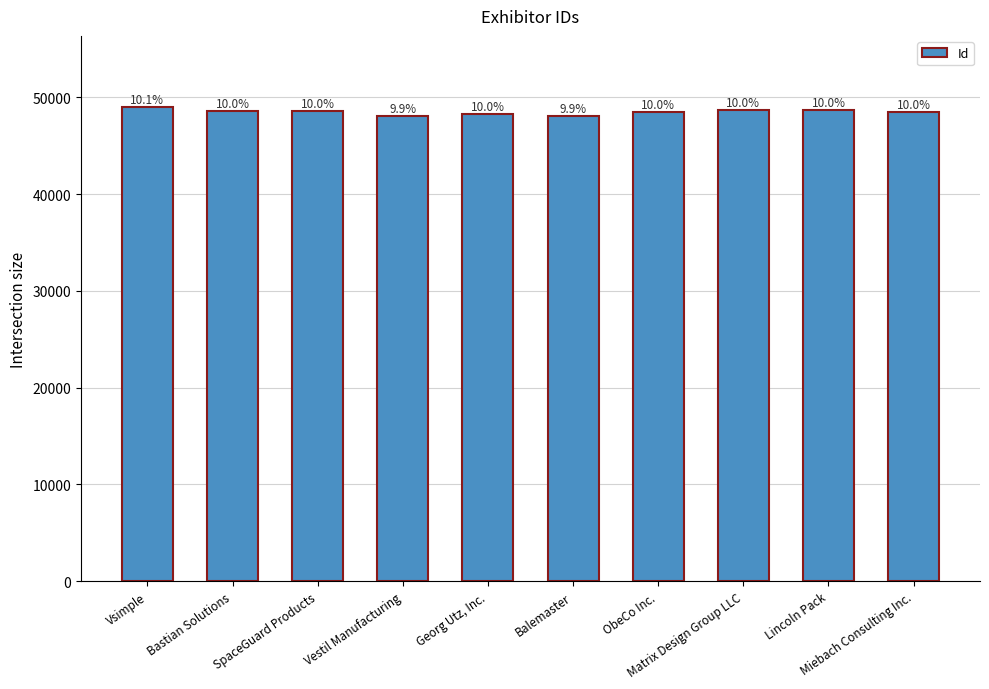

Does the chart contain any negative values?

No